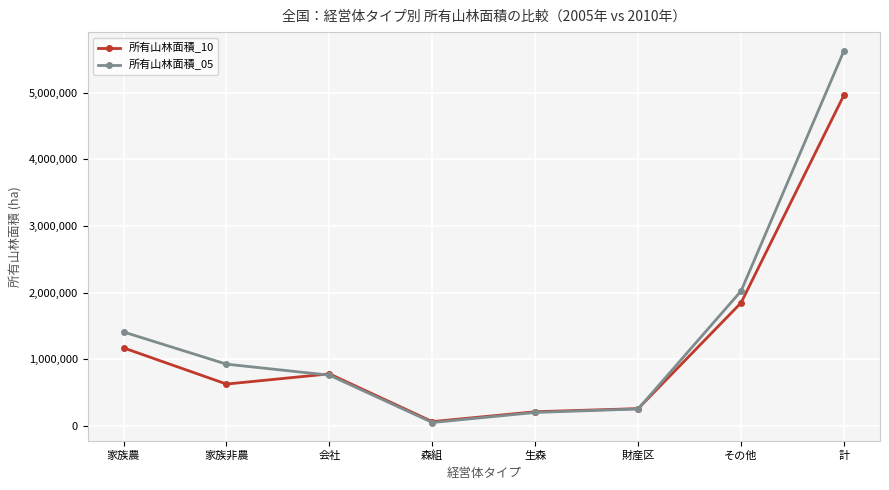

True or false: 所有山林面積_05 has a value of 1667248.7 at 家族非農.

False